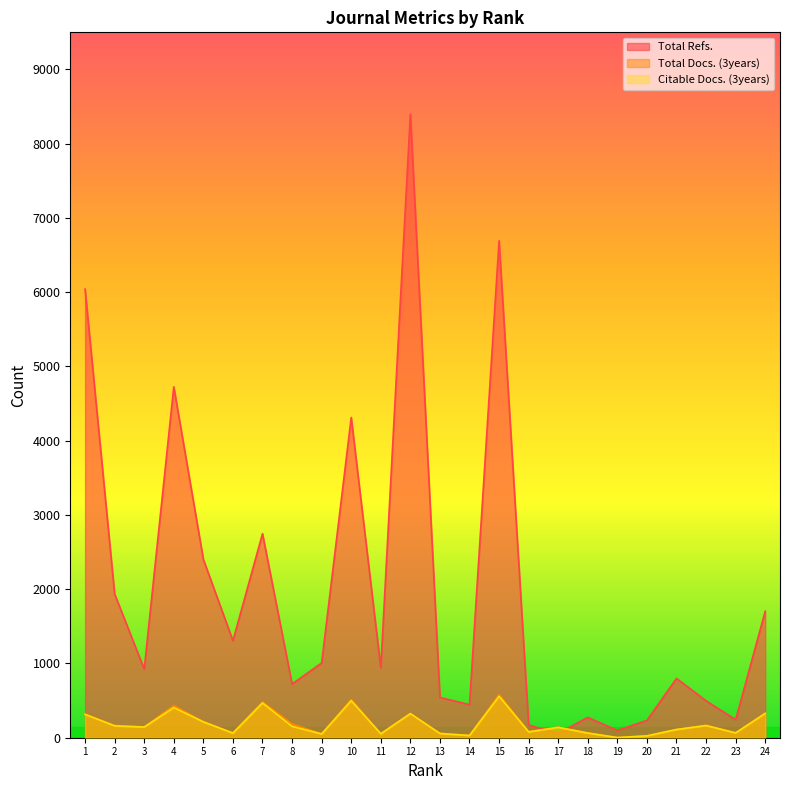

How many lines are shown in the chart?

3